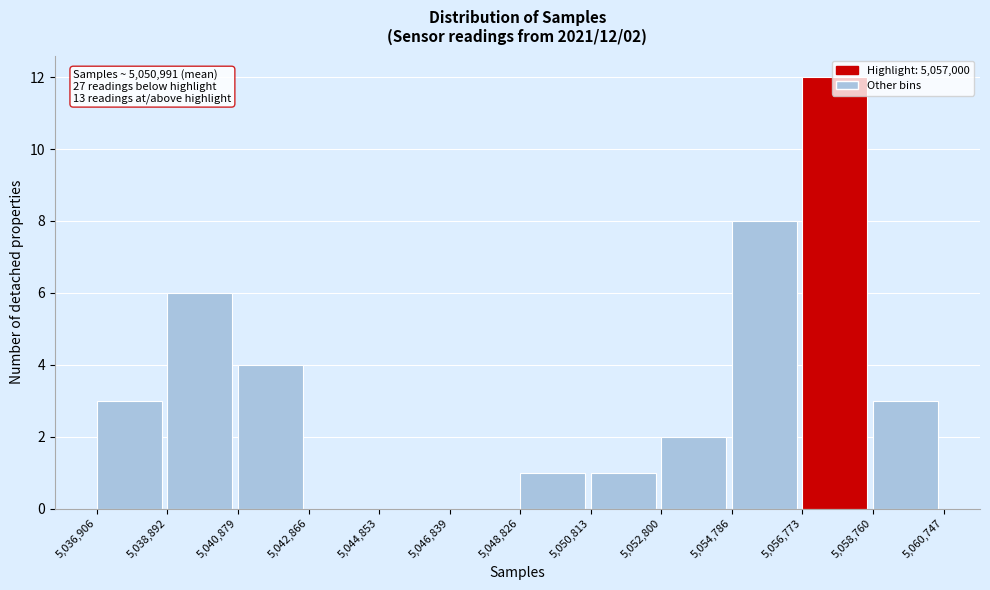

Which range on the x-axis has the tallest bar?

5,056,773 to 5,058,760